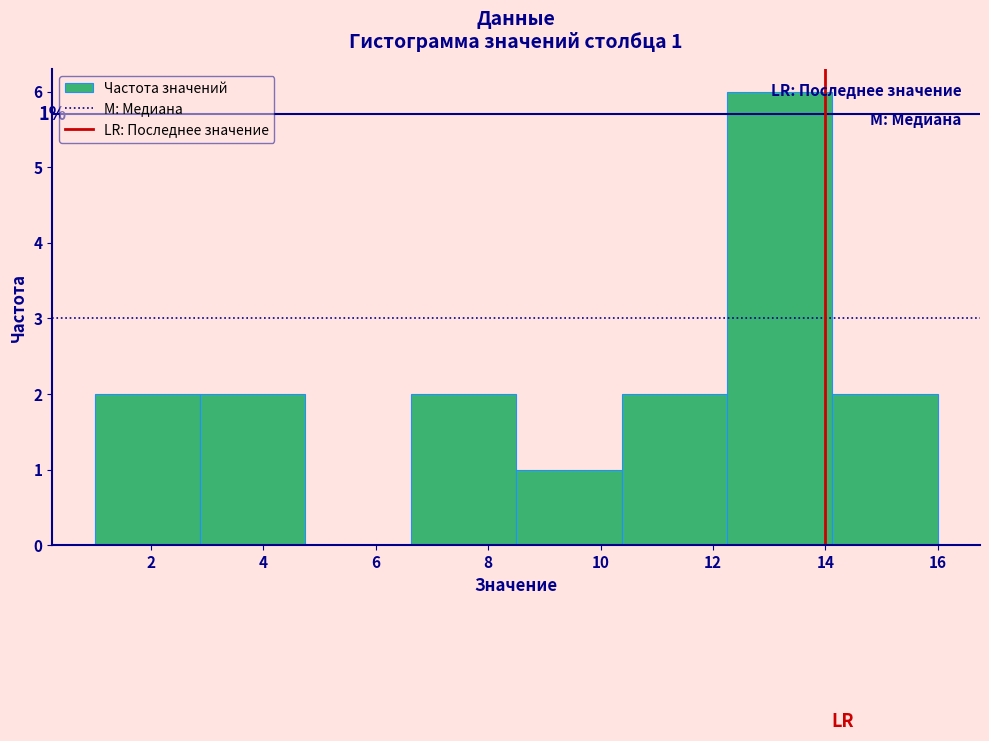

Which range on the x-axis has the tallest bar?

12.2 to 14.2